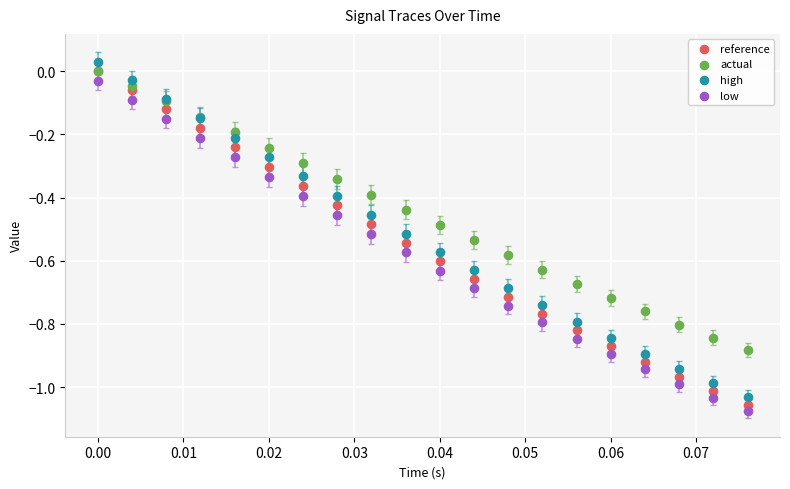

What are all the series names shown in the legend?

reference, actual, high, low